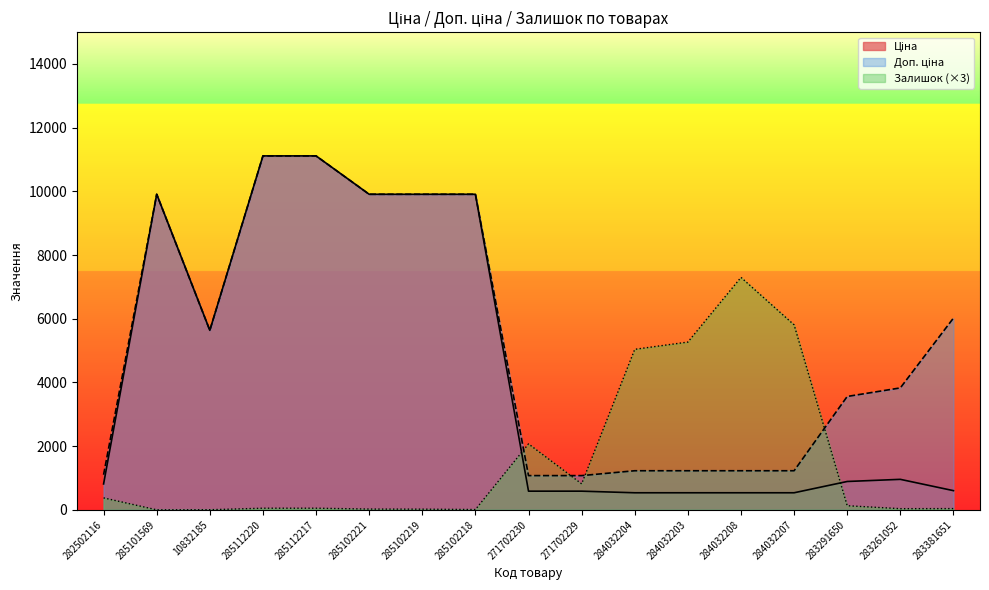

What are all the series names shown in the legend?

Ціна, Доп. ціна, Залишок